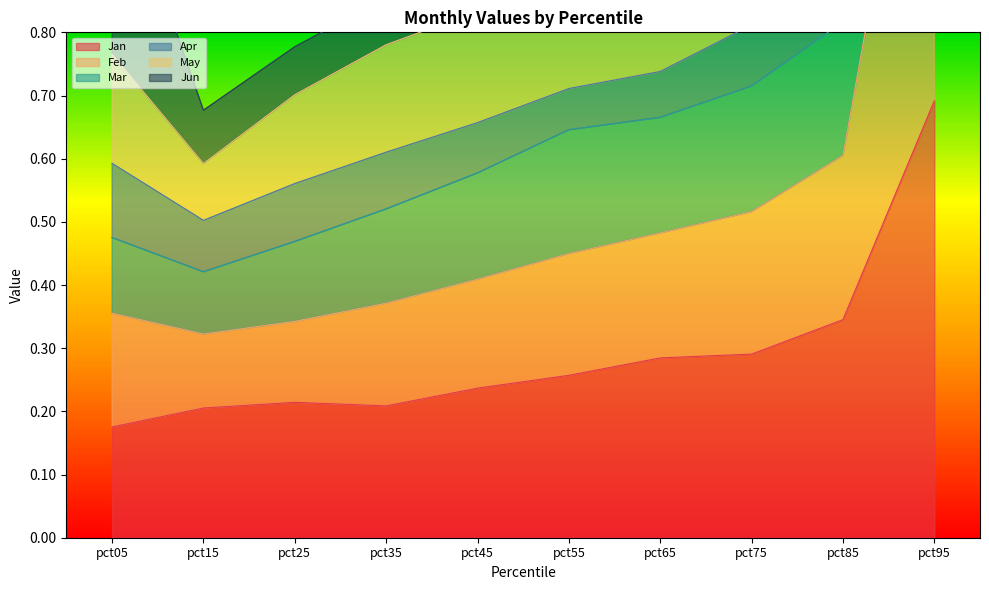

At which label does Jan reach its minimum?

pct05